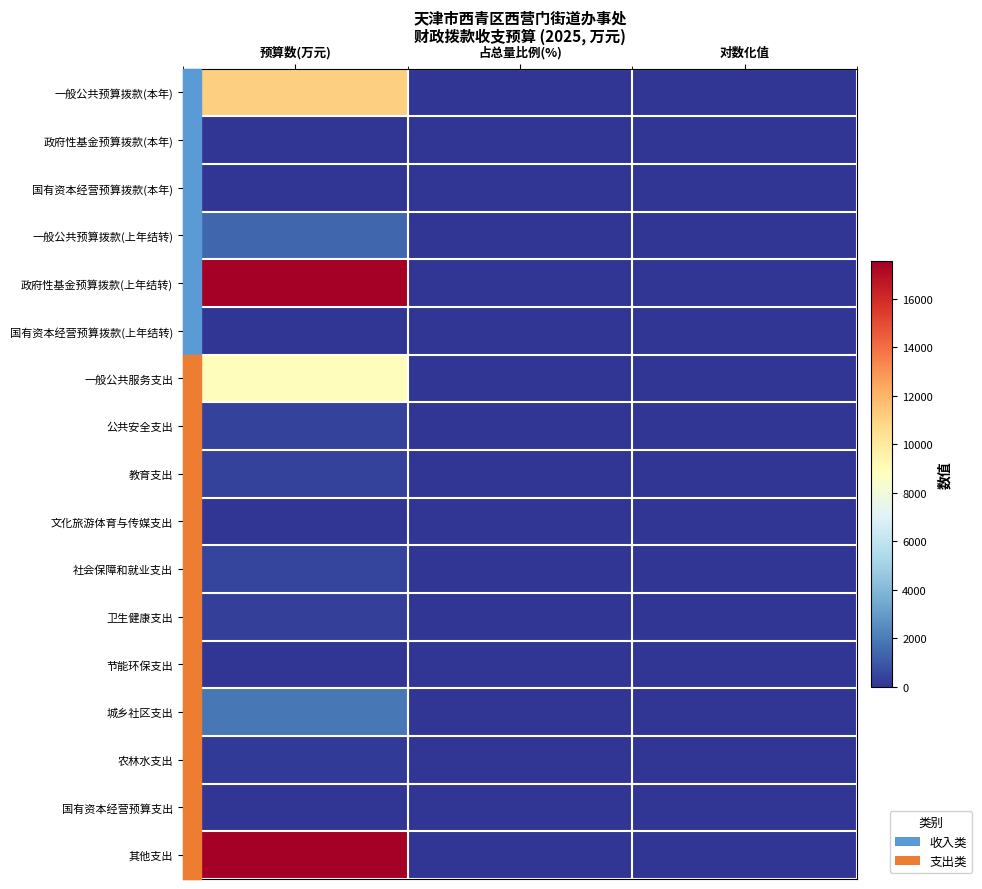

What is the total value across all series at 占总量比例(%)?

100.0